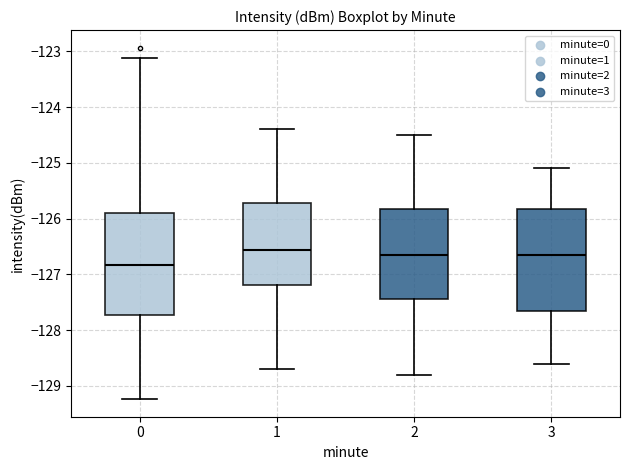

Where does the upper whisker of the box at x = 0 end on the y-axis? The values are not printed on the chart, so give them approximately, as read against the axis.

-123.1